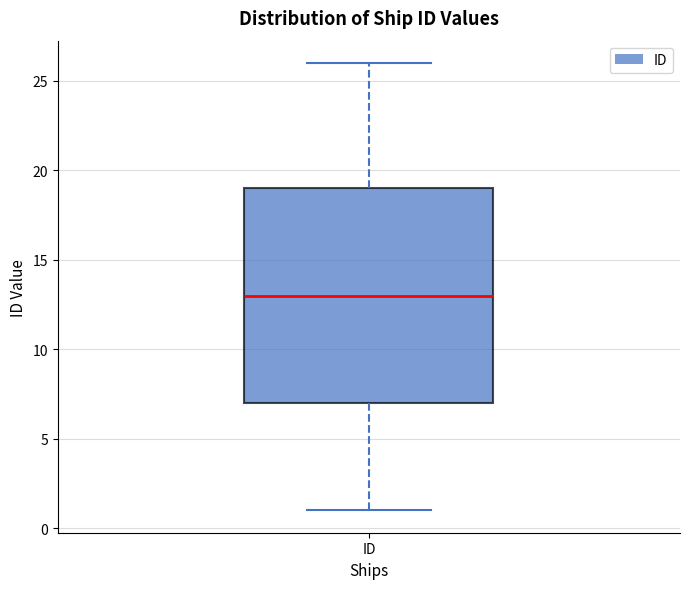

Where does the median line of the box for ID sit on the y-axis? The values are not printed on the chart, so give them approximately, as read against the axis.

13